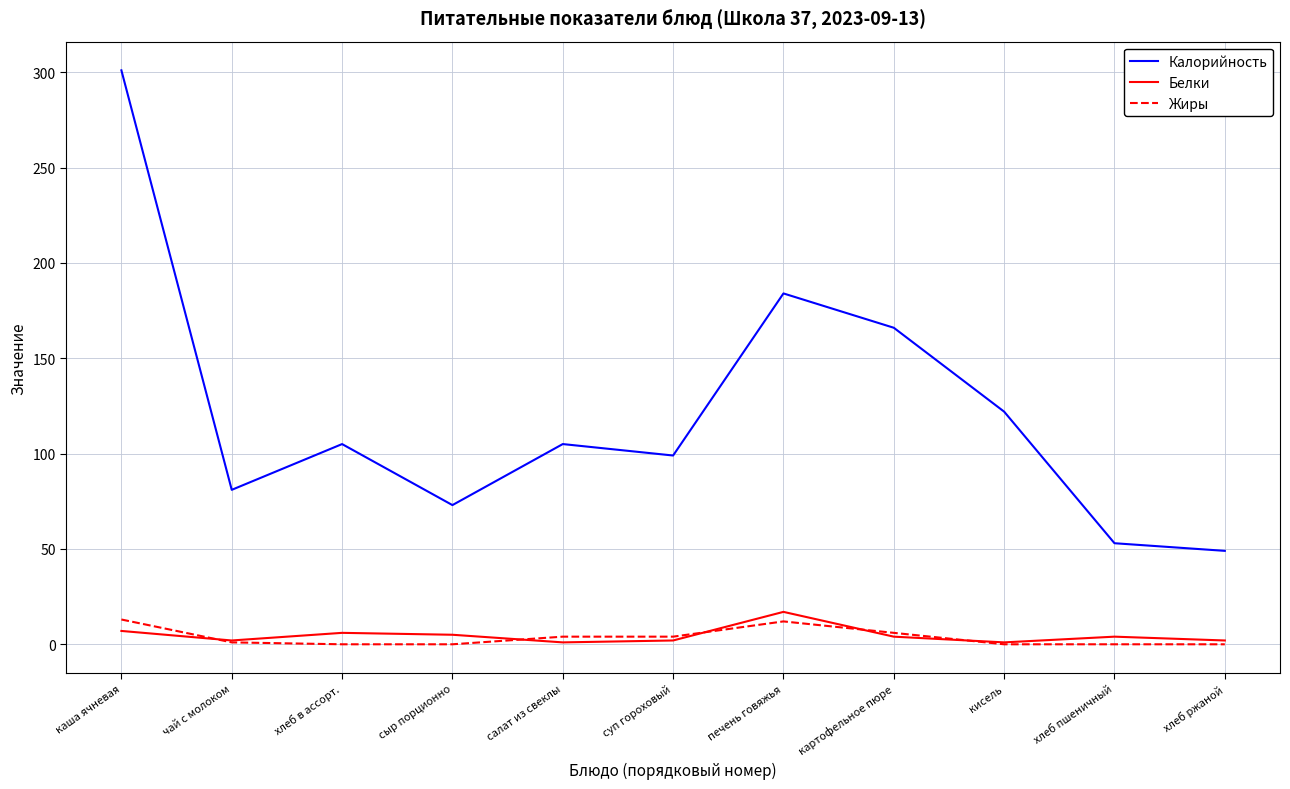

True or false: Жиры and Калорийность cross at least once.

False